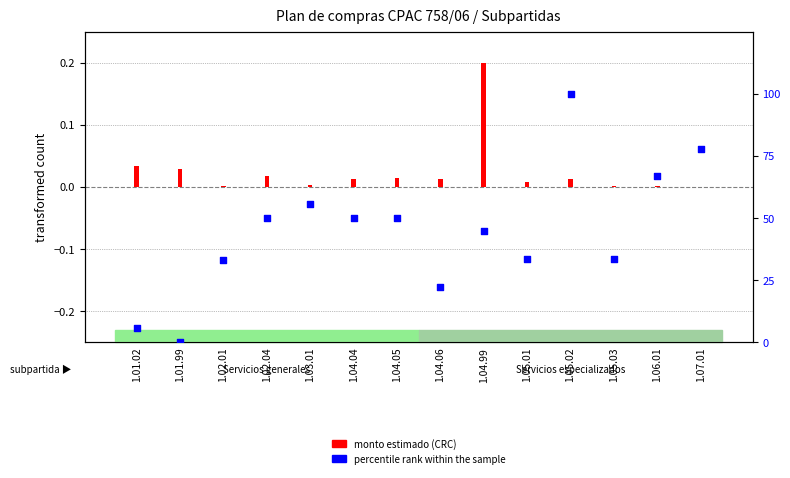

At which category is the sum across all series the highest?

1.05.02